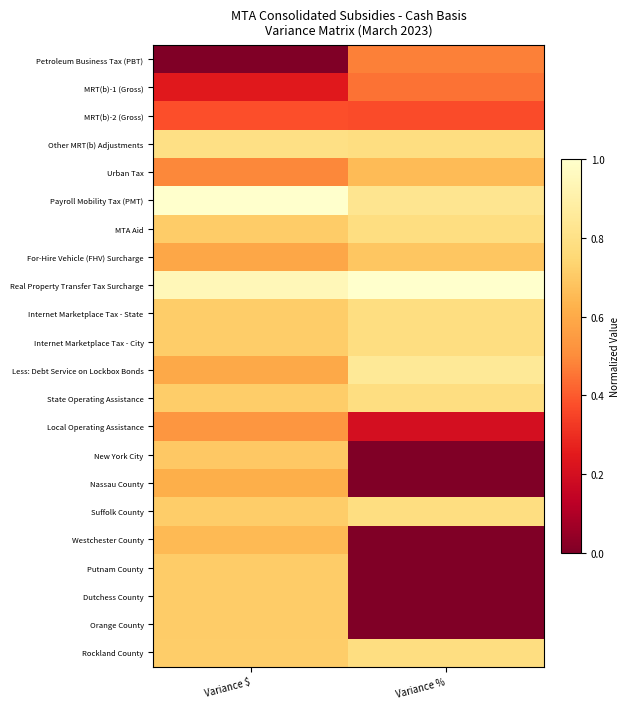

How many series are shown in this chart?

22